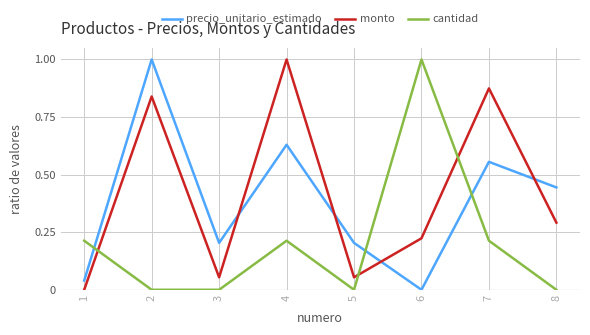

Rank the series by their average value, from highest to lowest.

monto, precio_unitario_estimado, cantidad